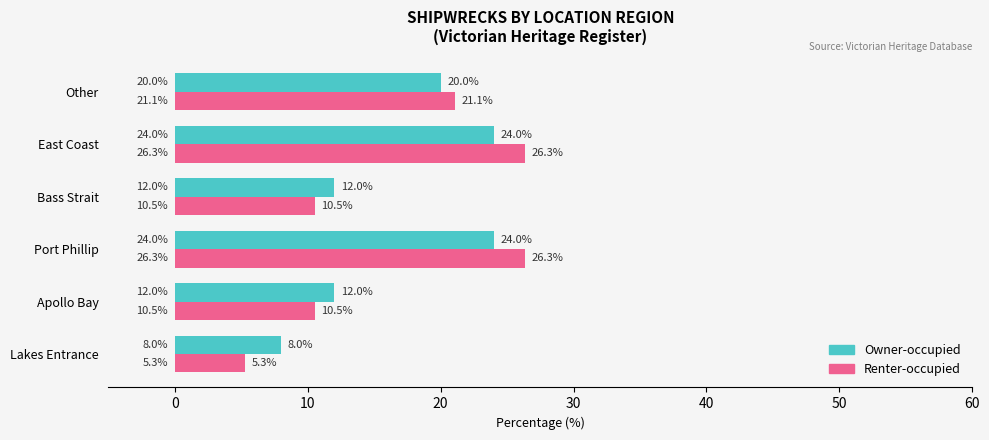

What is the sum of all Renter-occupied values?

100.0